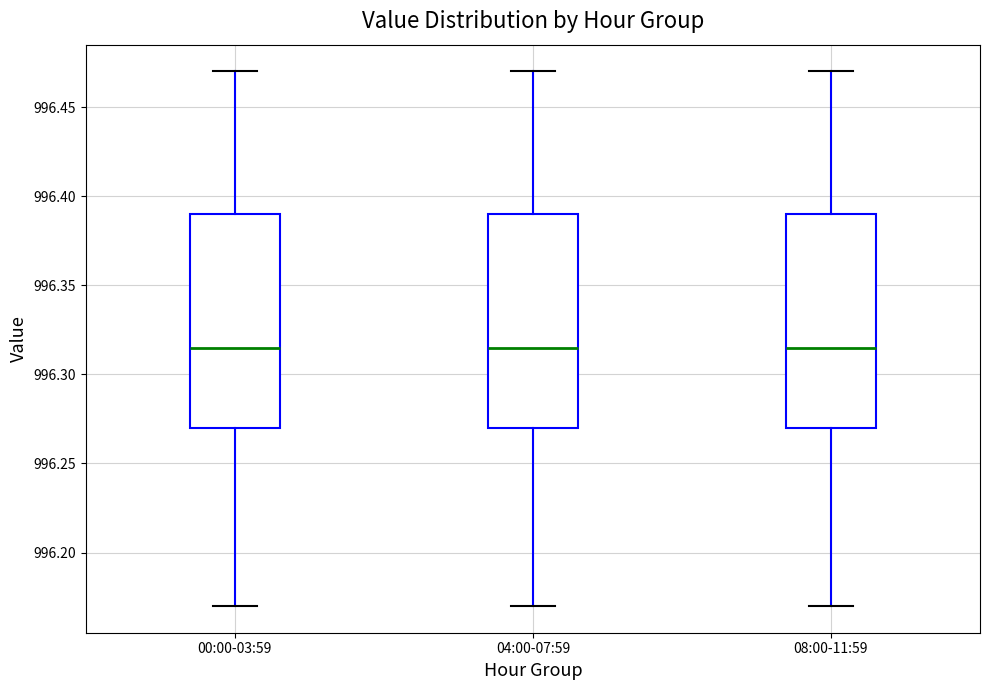

Where is the lower edge of the box for 08:00-11:59 on the y-axis? The values are not printed on the chart, so give them approximately, as read against the axis.

996.270